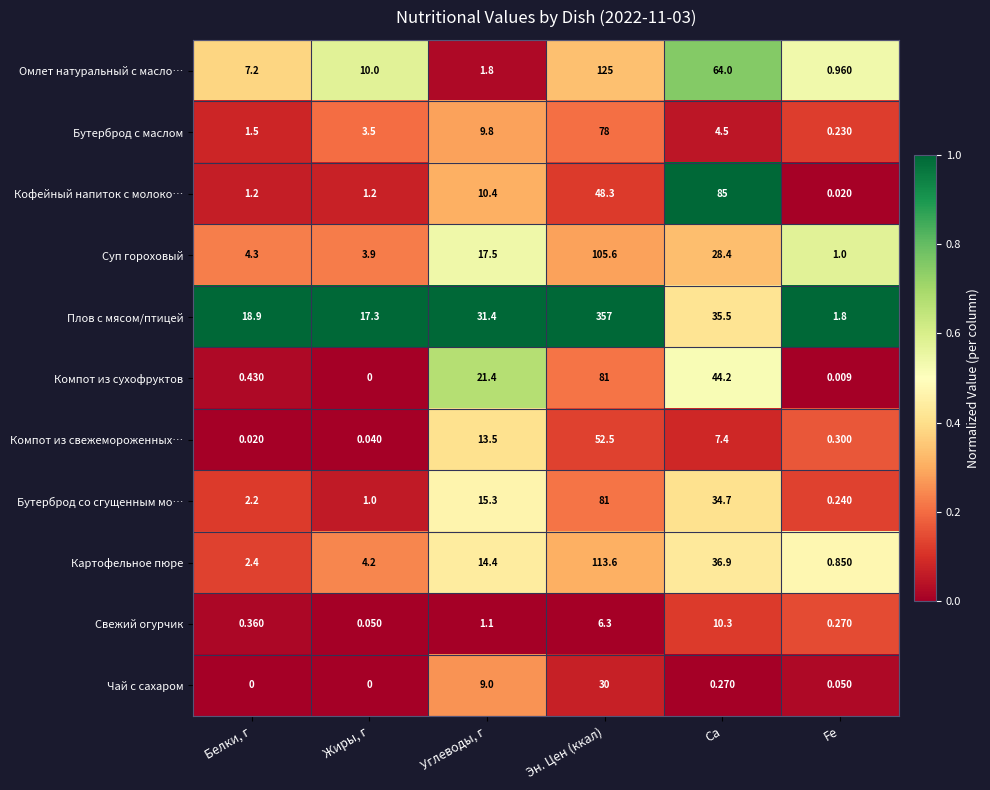

Which series has the widest spread of values?

Плов с мясом/птицей